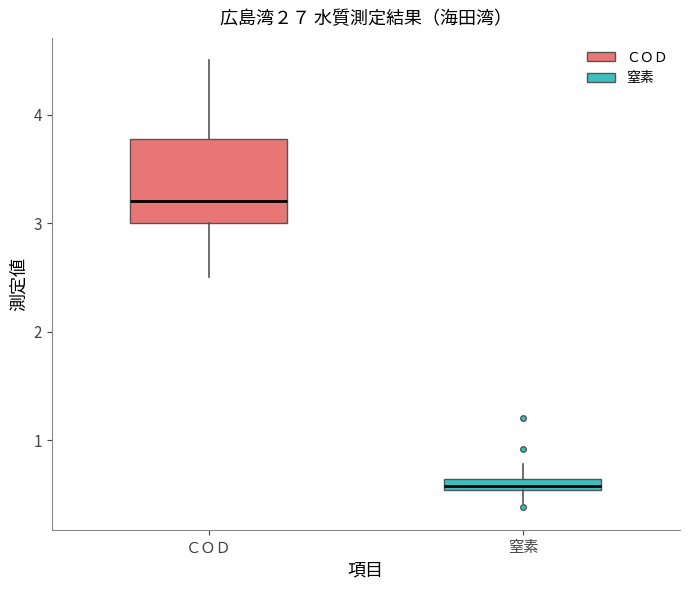

Where is the upper edge of the box for 窒素 on the y-axis? The values are not printed on the chart, so give them approximately, as read against the axis.

0.6